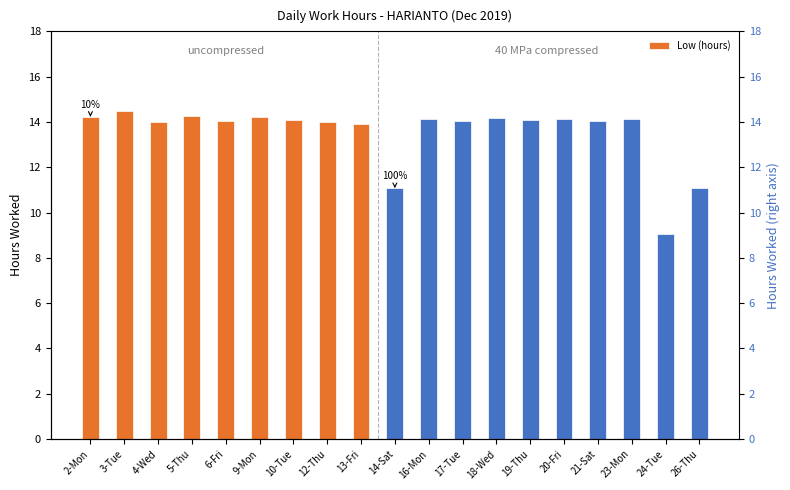

What is the sum of all values?

257.2